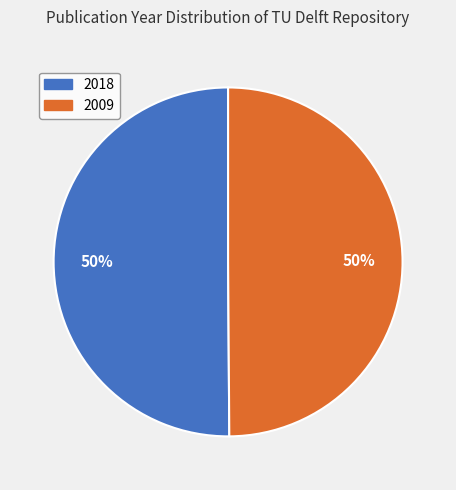

Do 2018 and 2009 together represent more than half of the pie?

Yes